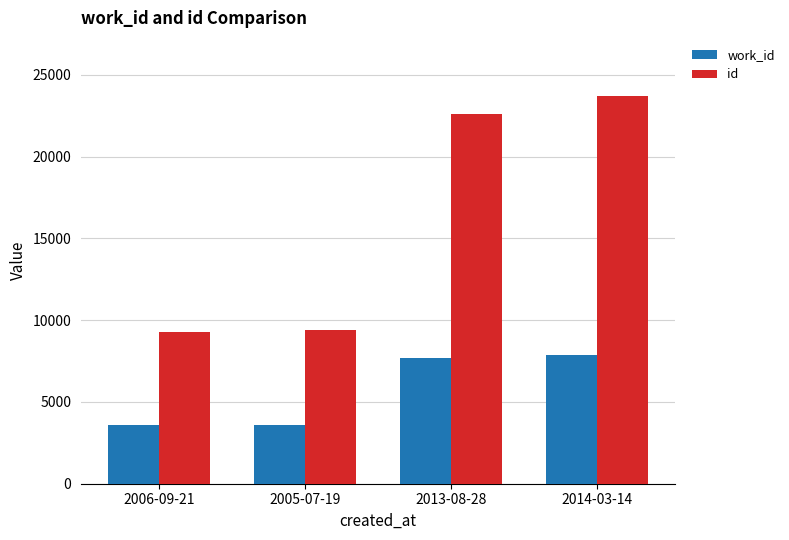

How many groups of bars are there?

4